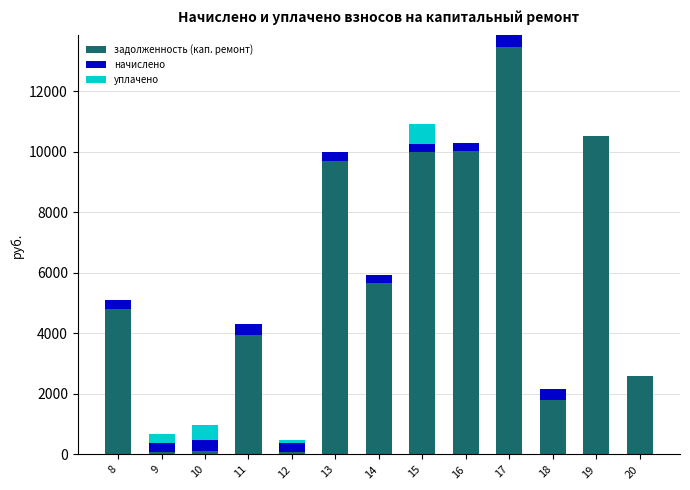

What is the total value across all series at 20?

2594.4